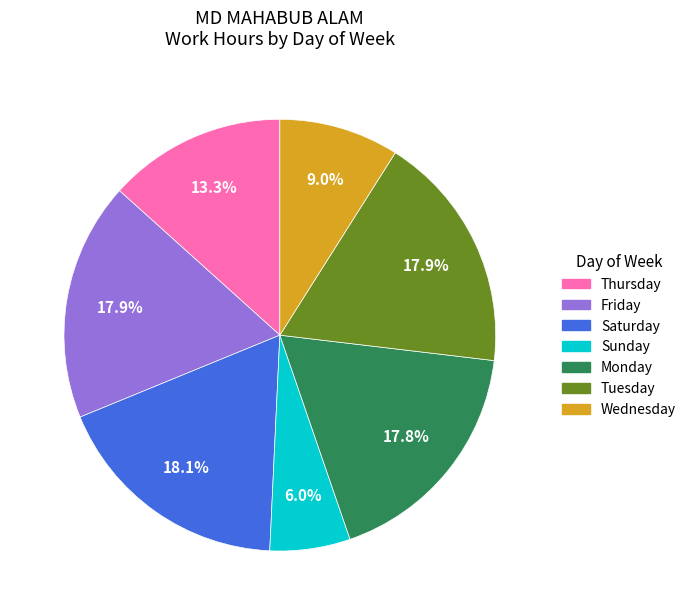

Is there any slice that represents more than half of the pie?

No